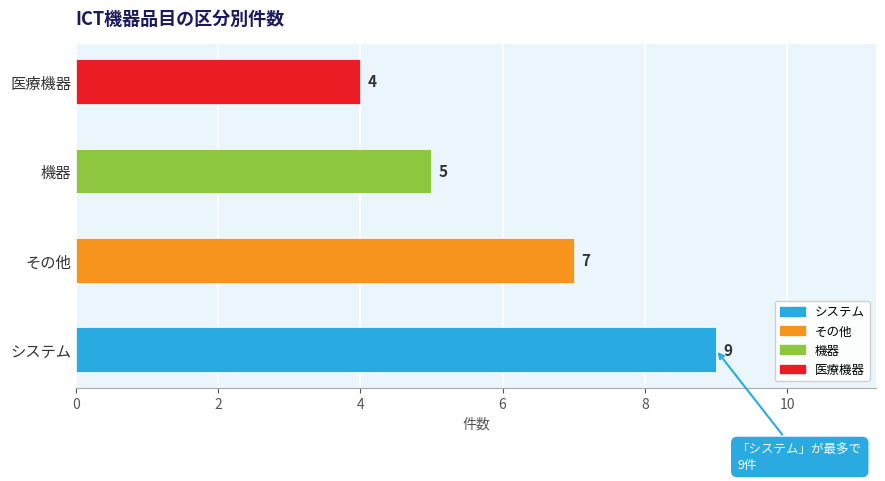

Reading bottom to top, extract all data points from this chart.

システム=9	その他=7	機器=5	医療機器=4